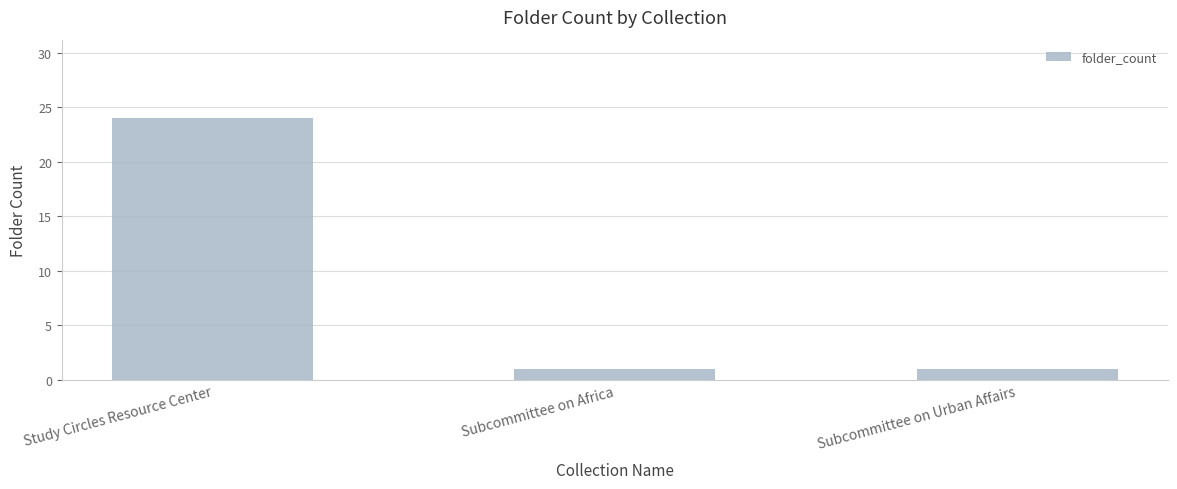

What is the sum of all values?

26